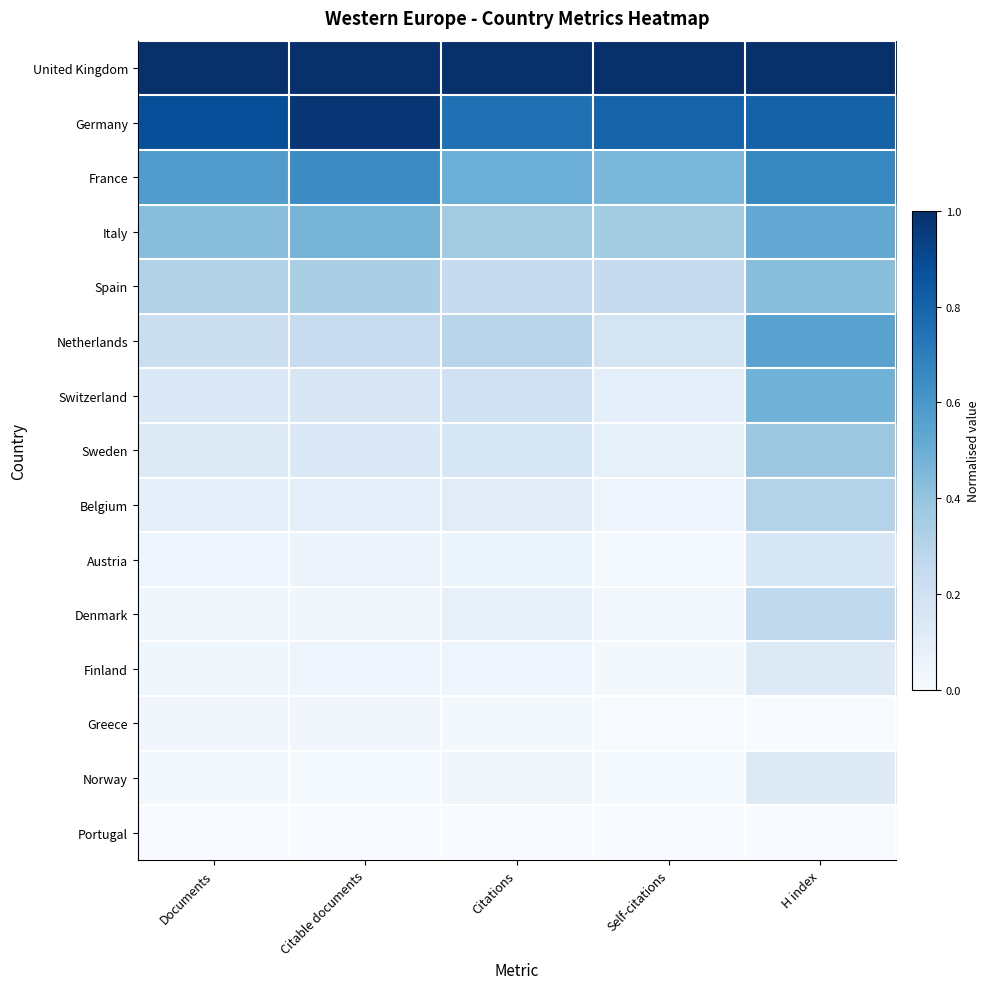

Rank the series at Citations from lowest to highest value.

Portugal, Greece, Norway, Finland, Austria, Denmark, Belgium, Sweden, Switzerland, Spain, Netherlands, Italy, France, Germany, United Kingdom